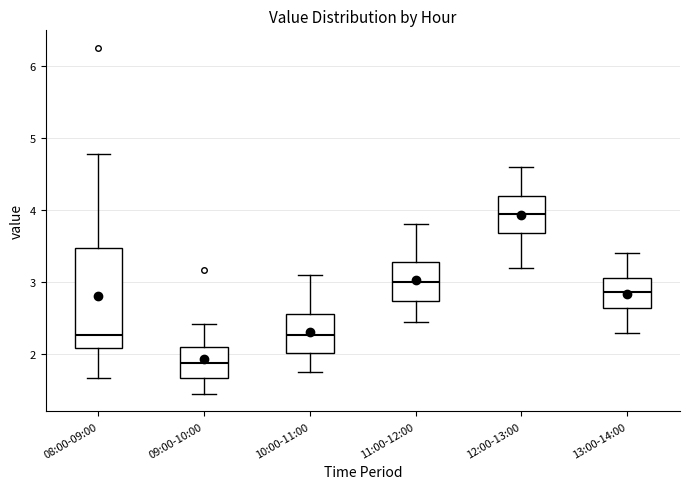

Comparing the boxes themselves (not the whiskers), which one is the tallest?

08:00-09:00